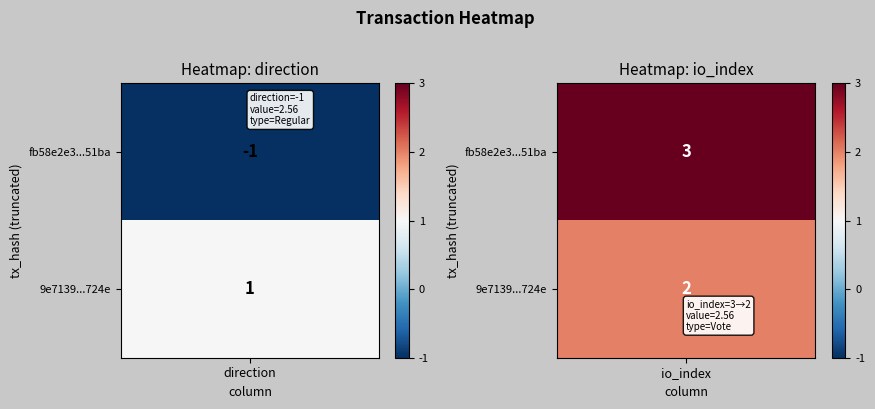

Rank the series at 1 from lowest to highest value.

9e7139e8d3df63eadef281a5a10bf8e4395a724, fb58e2e3e668955113c8c68cb98db3297ef51ba